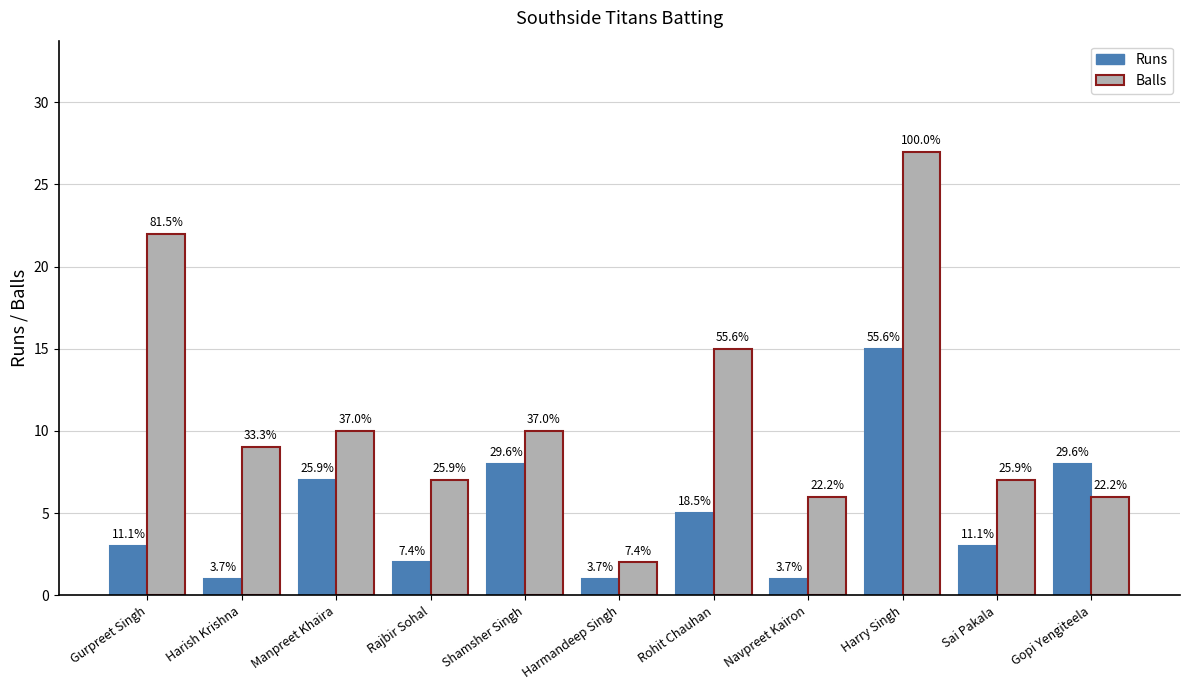

Does the chart contain stacked bars?

No